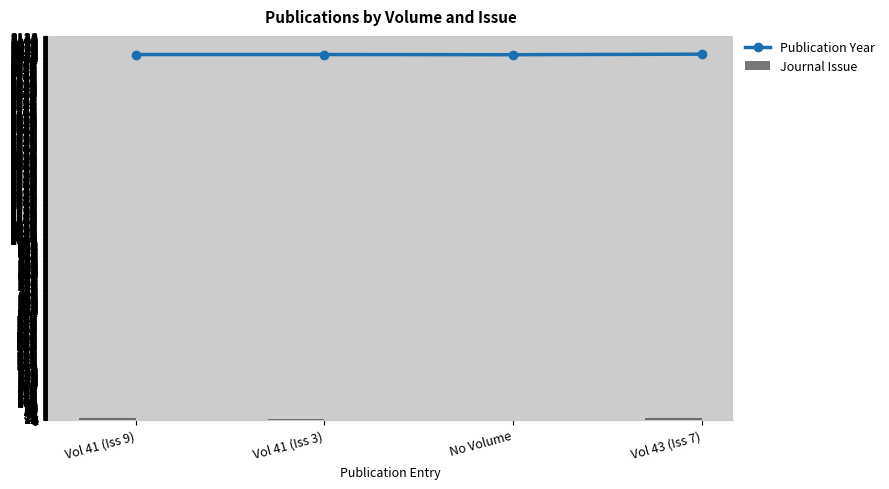

Which series has the largest range (max minus min)?

Journal Issue